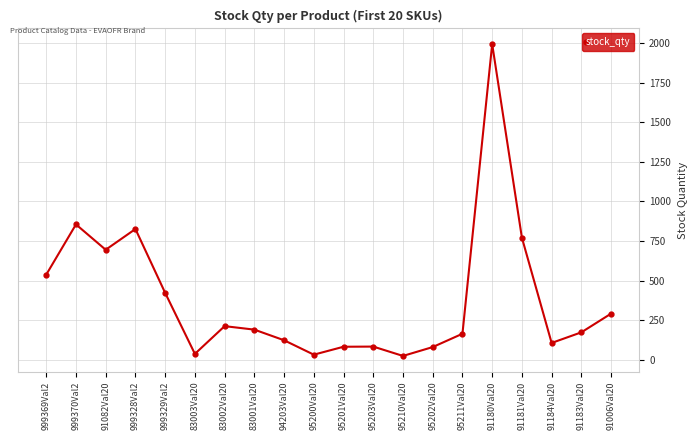

What is the greatest value displayed?

1993